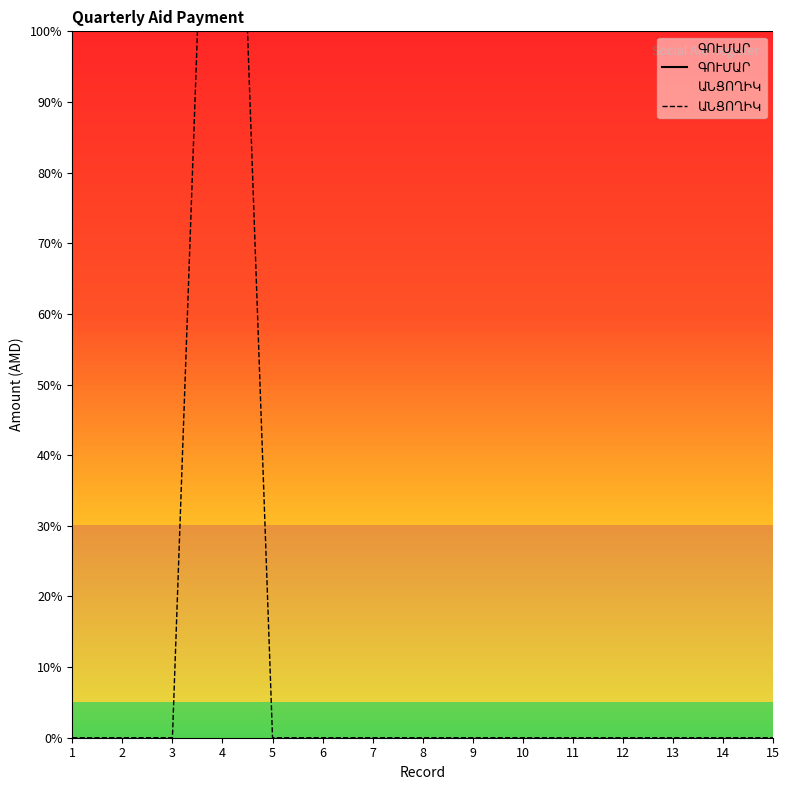

How many series are shown in this chart?

2